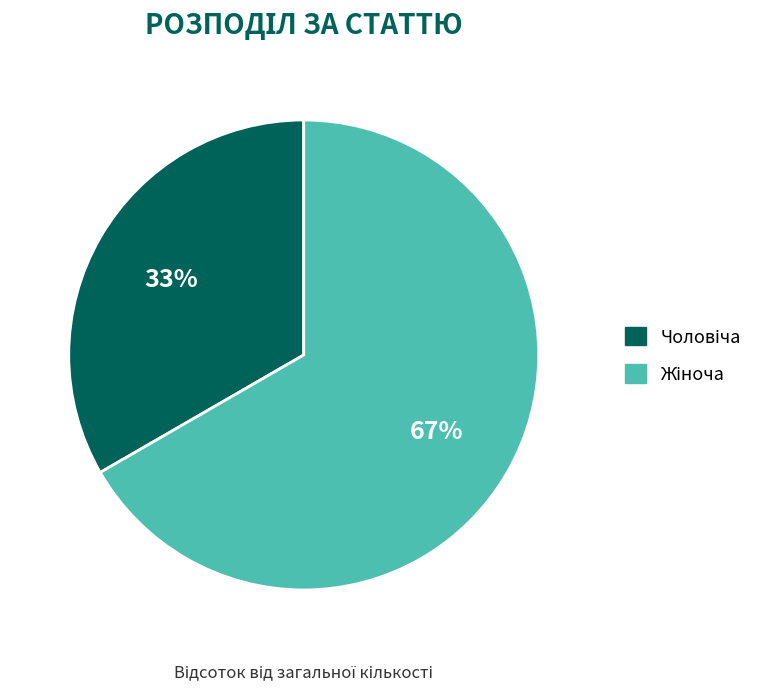

Is there any slice that represents more than half of the pie?

Yes